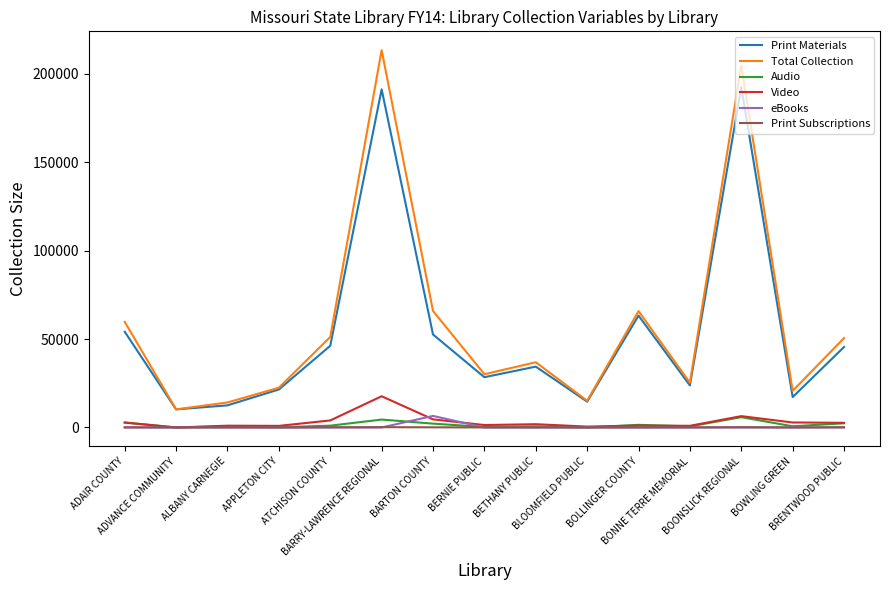

Which series has the largest range (max minus min)?

Total Collection